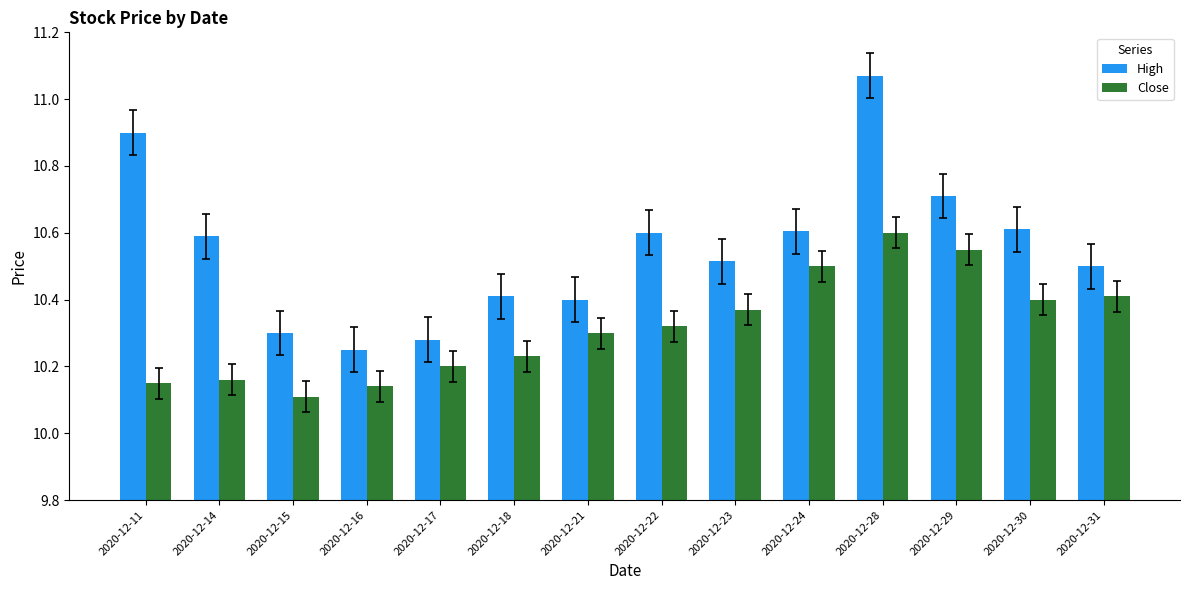

Which label corresponds to the smallest value in the chart?

2020-12-15